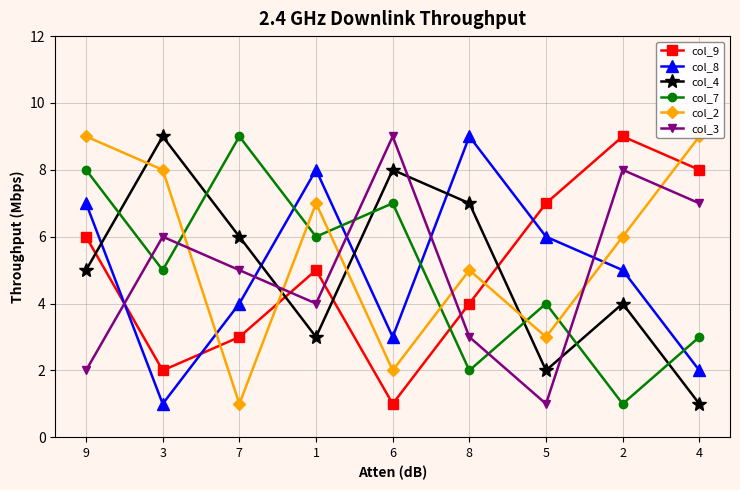

Which series has the largest total across all categories?

col_2